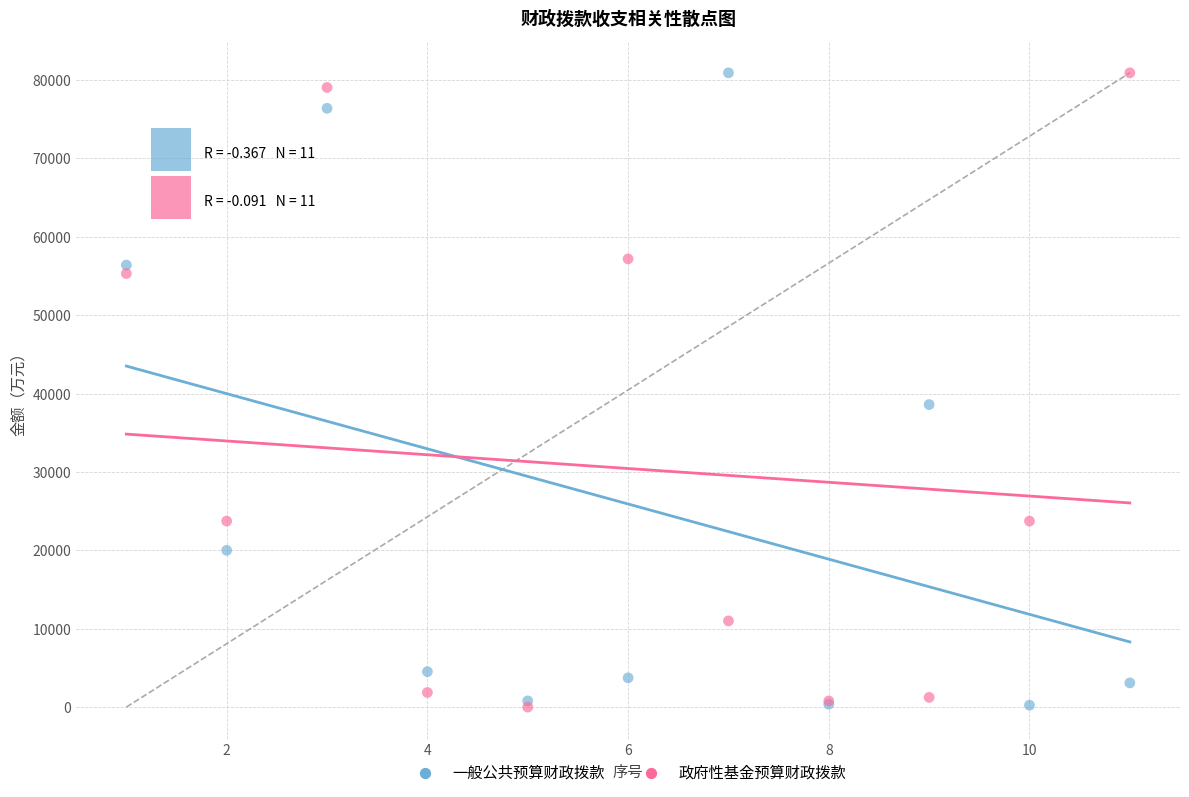

In the 一般公共预算财政拨款 series, what Y value is closest to 40579?

38591.4